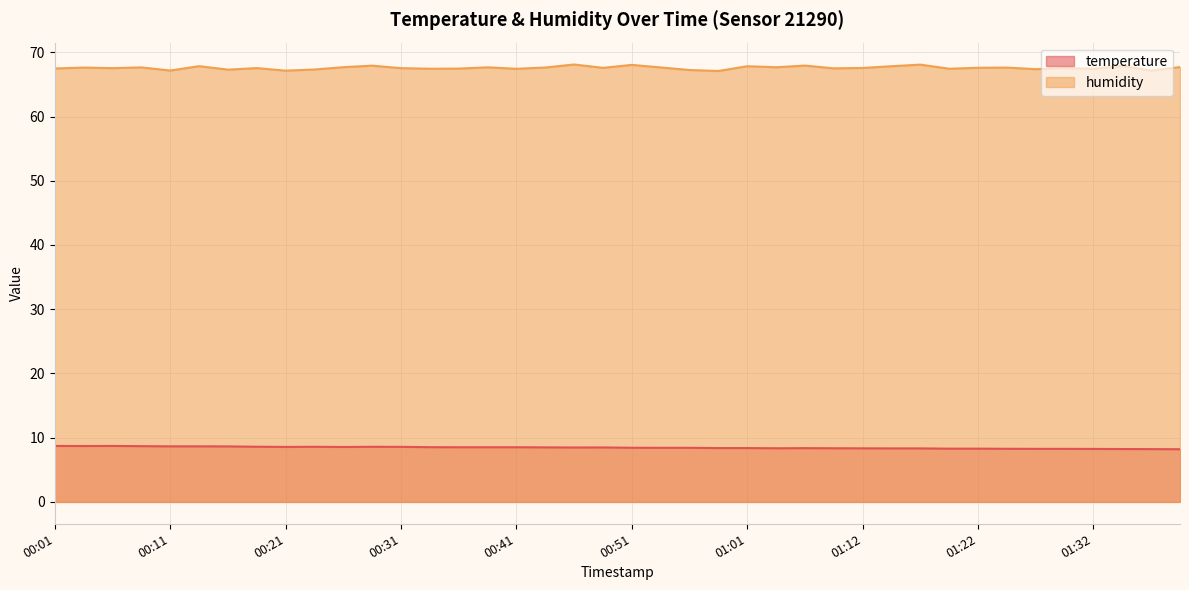

Between 00:08 and 00:01, which is larger?

00:01